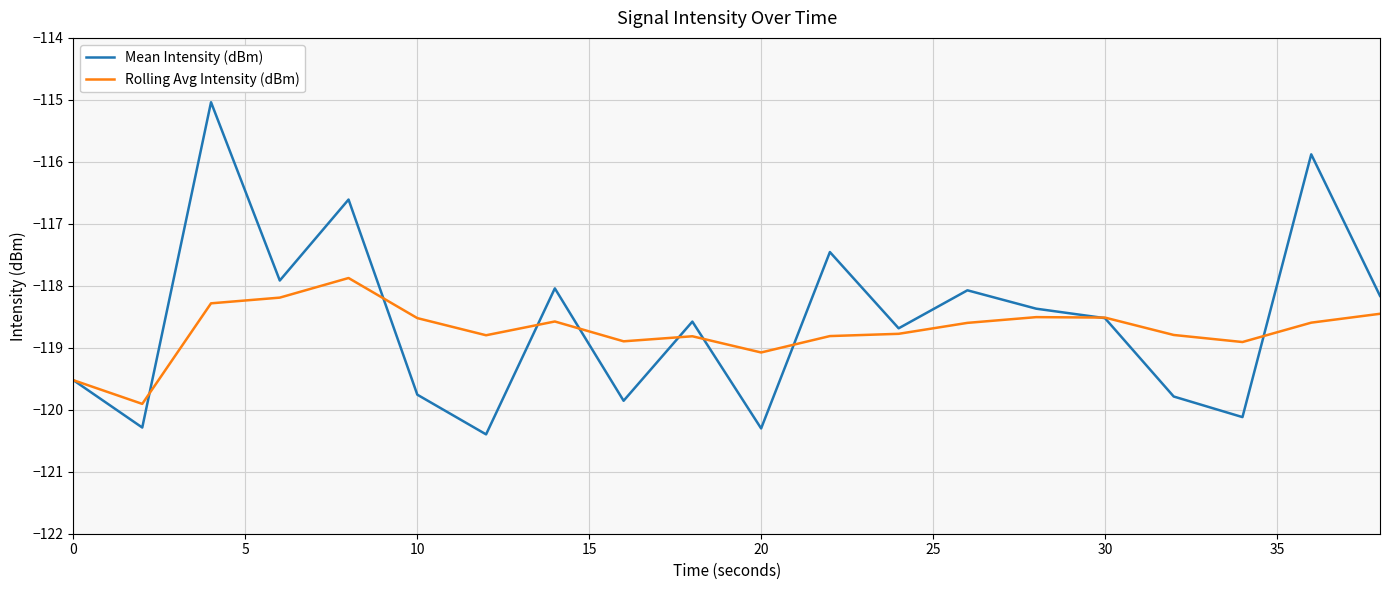

What is the minimum value for Rolling Avg Intensity (dBm)?

-119.9